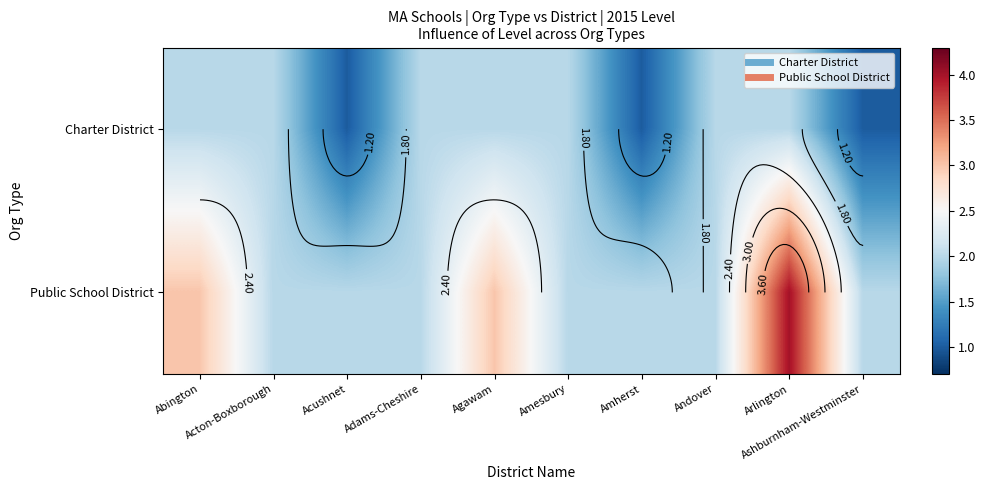

How many data points does each series have?

10